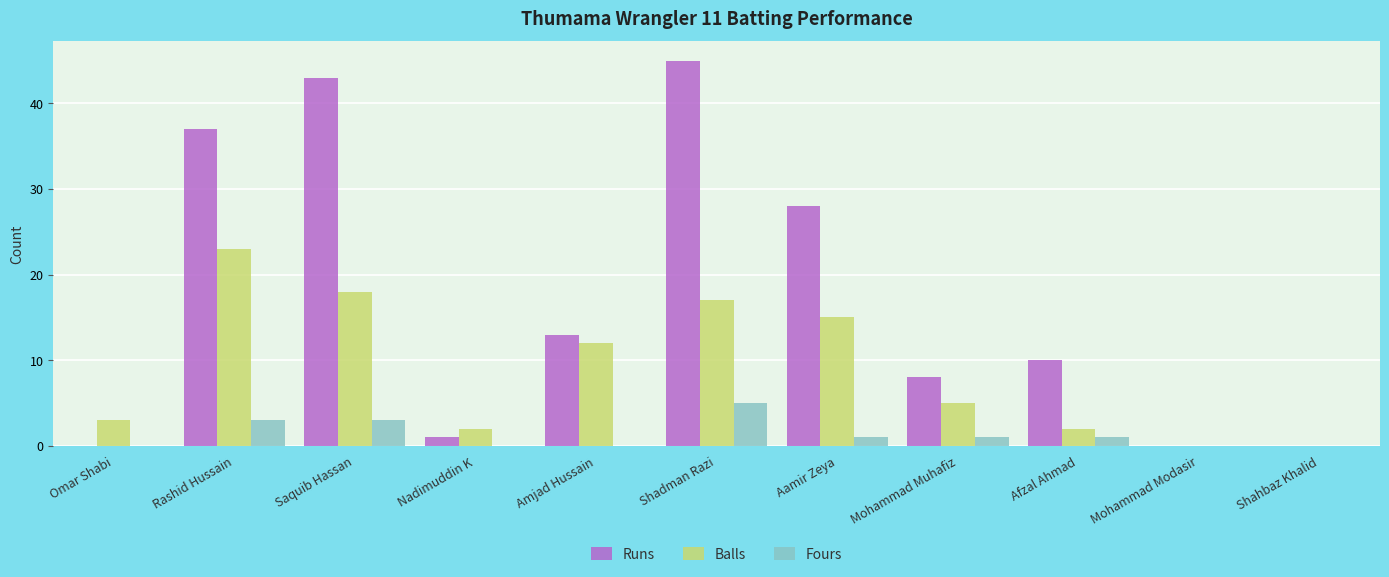

Does the chart contain stacked bars?

No